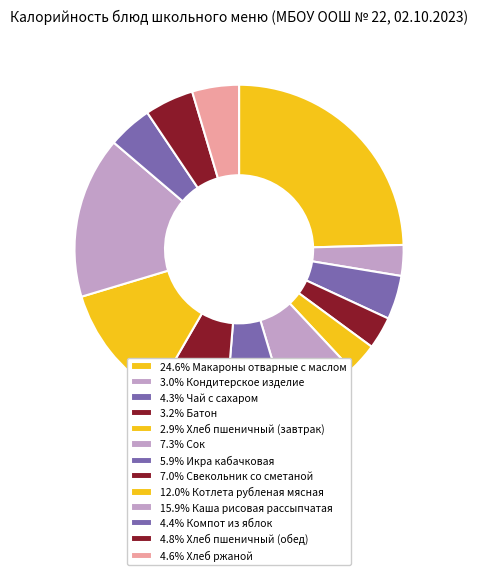

Rank the categories by value from lowest to highest.

Хлеб пшеничный (завтрак), Кондитерское изделие, Батон, Чай с сахаром, Компот из яблок, Хлеб ржаной, Хлеб пшеничный (обед), Икра кабачковая, Свекольник со сметаной, Сок, Котлета рубленая мясная, Каша рисовая рассыпчатая, Макароны отварные с маслом